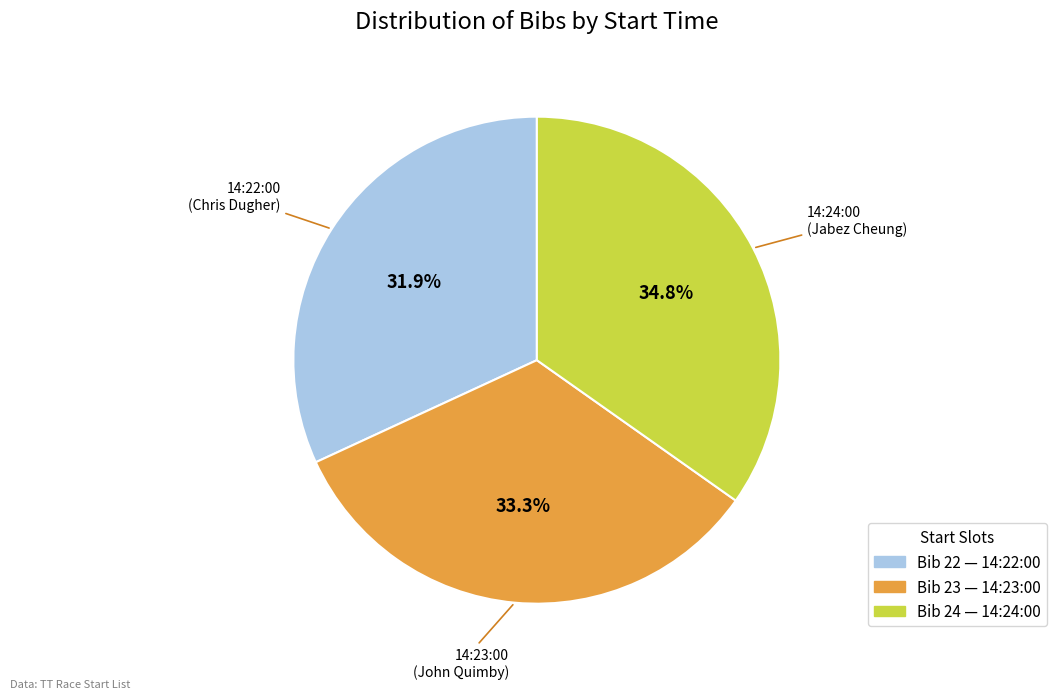

Which has a higher value, 14:23:00 or 14:24:00?

14:24:00